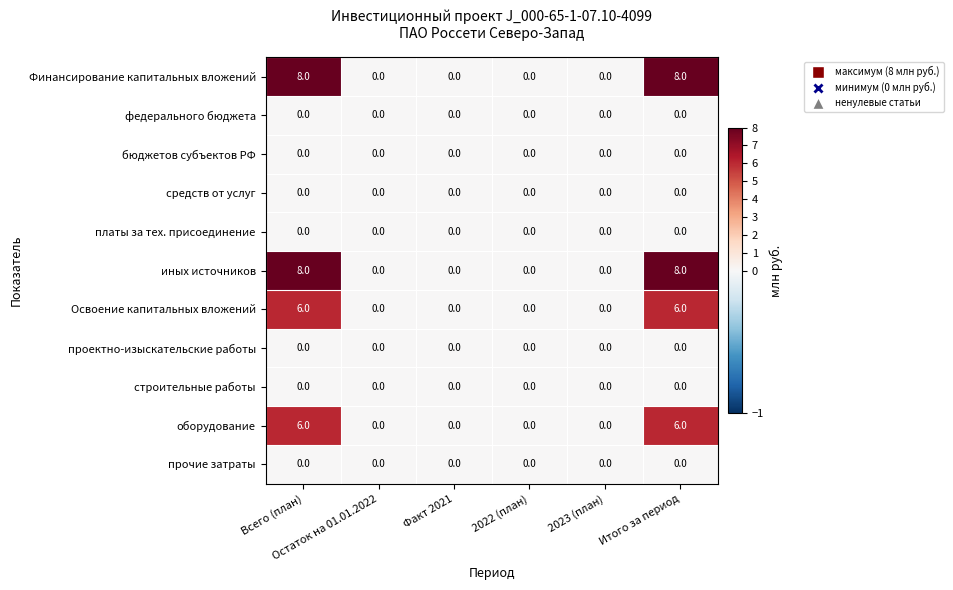

What is the sum of all иных источников values?

16